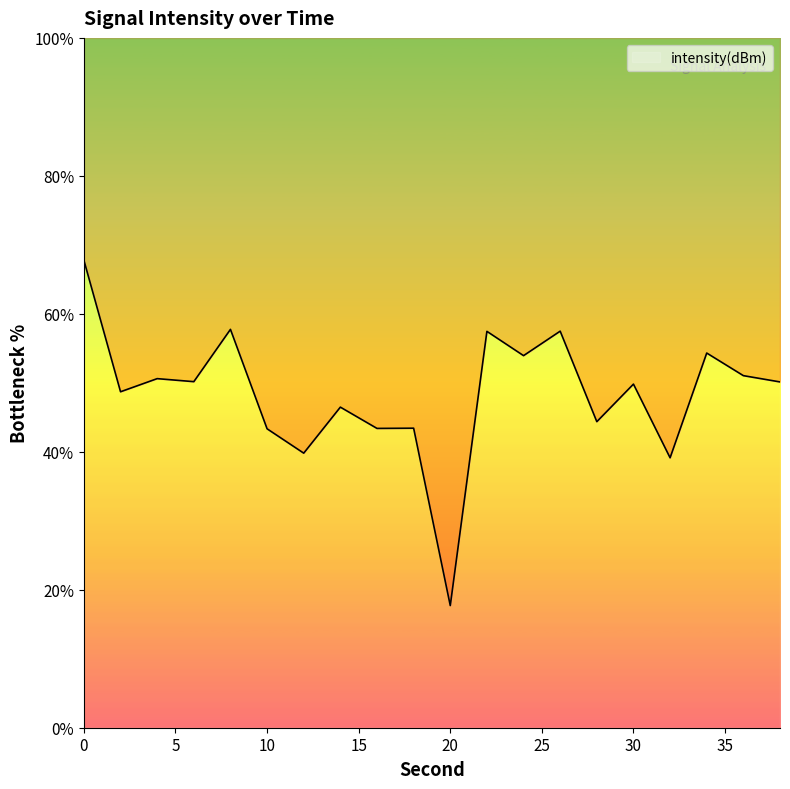

Is it true that the value at 30 is 17.2?

False